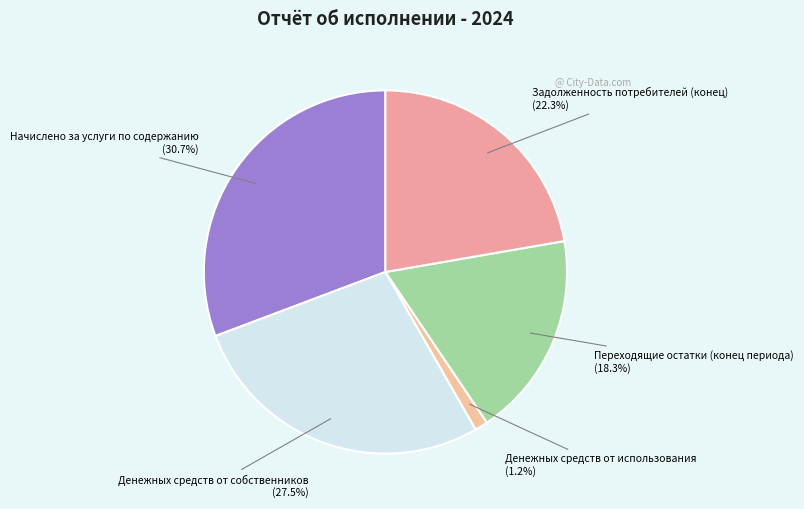

To the nearest percent, what is the difference between the largest and smallest slice percentages?

30%